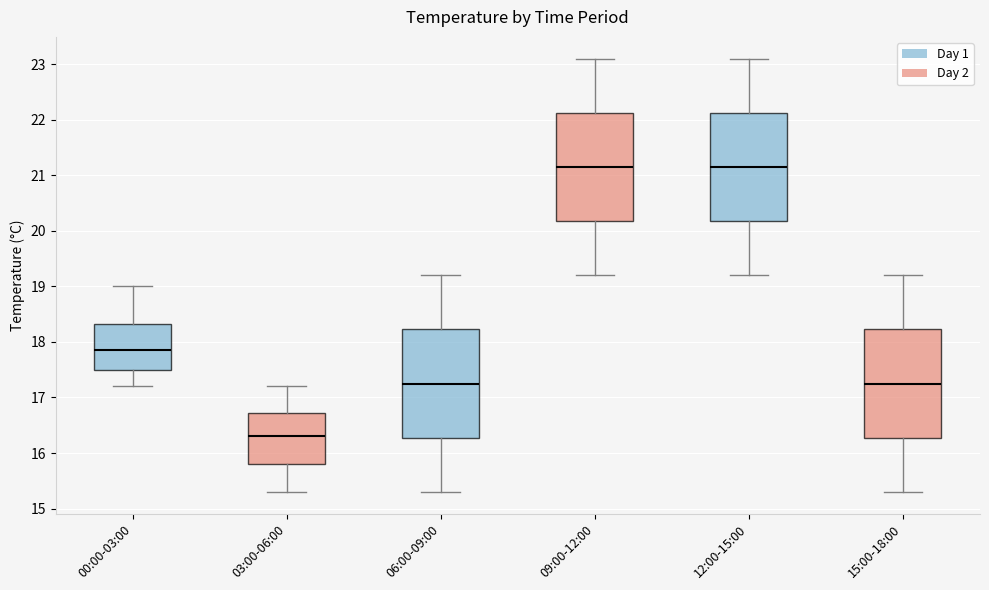

Reading left to right, read every box against the y-axis: the position of its median line, the range the box covers, and the ends of its whiskers. The values are not printed on the chart, so give them approximately, as read against the axis.

00:00-03:00: median 17.9, box 17.5 to 18.3, whiskers 17.2 to 19.0
03:00-06:00: median 16.3, box 15.8 to 16.7, whiskers 15.3 to 17.2
06:00-09:00: median 17.3, box 16.3 to 18.2, whiskers 15.3 to 19.2
09:00-12:00: median 21.2, box 20.2 to 22.1, whiskers 19.2 to 23.1
12:00-15:00: median 21.2, box 20.2 to 22.1, whiskers 19.2 to 23.1
15:00-18:00: median 17.3, box 16.3 to 18.2, whiskers 15.3 to 19.2